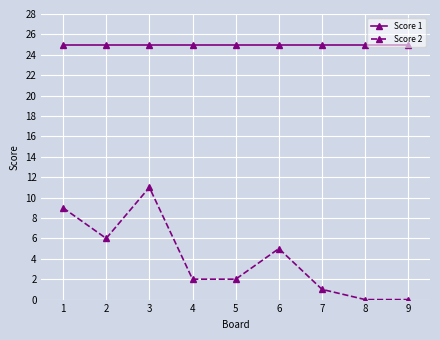

Is it true that Score 2 equals 1 at 6?

False